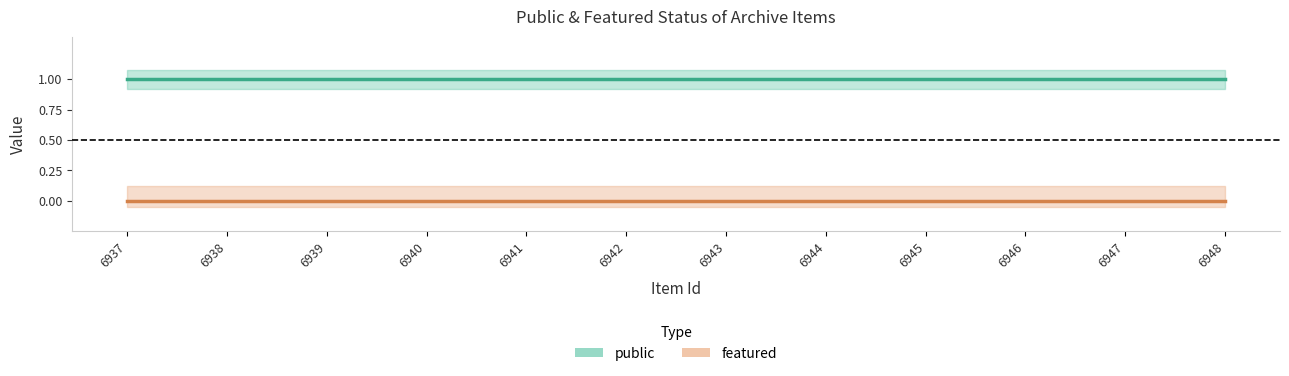

At 6943, list the series in order from smallest to largest.

featured, public